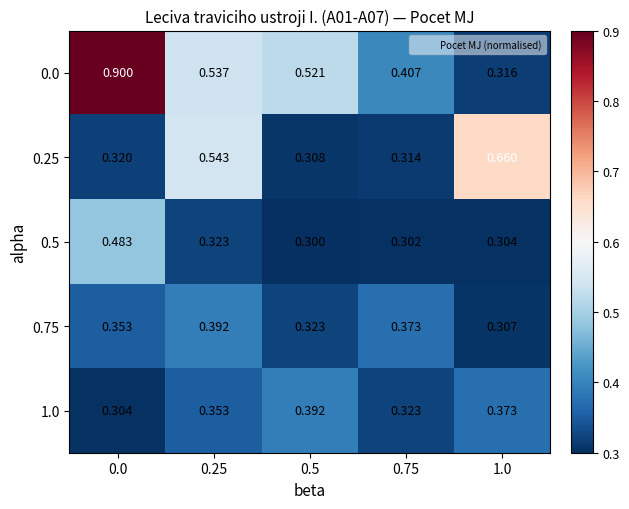

Is the value of 1.0 at 0.0 greater than the value of 0.25 at 0.75?

No